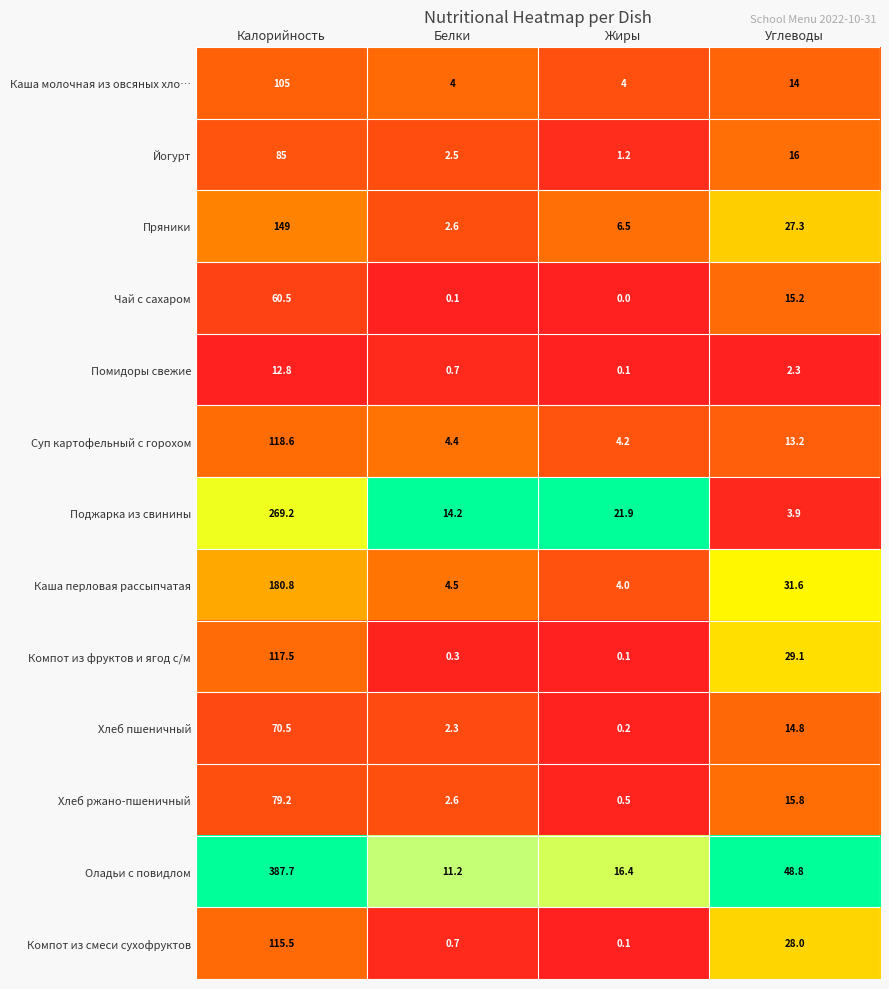

List the series in order of their peak value, lowest first.

Помидоры свежие, Чай с сахаром, Хлеб пшеничный, Хлеб ржано-пшеничный, Йогурт, Каша молочная из овсяных хло…, Компот из смеси сухофруктов, Компот из фруктов и ягод с/м, Суп картофельный с горохом, Пряники, Каша перловая рассыпчатая, Поджарка из свинины, Оладьи с повидлом